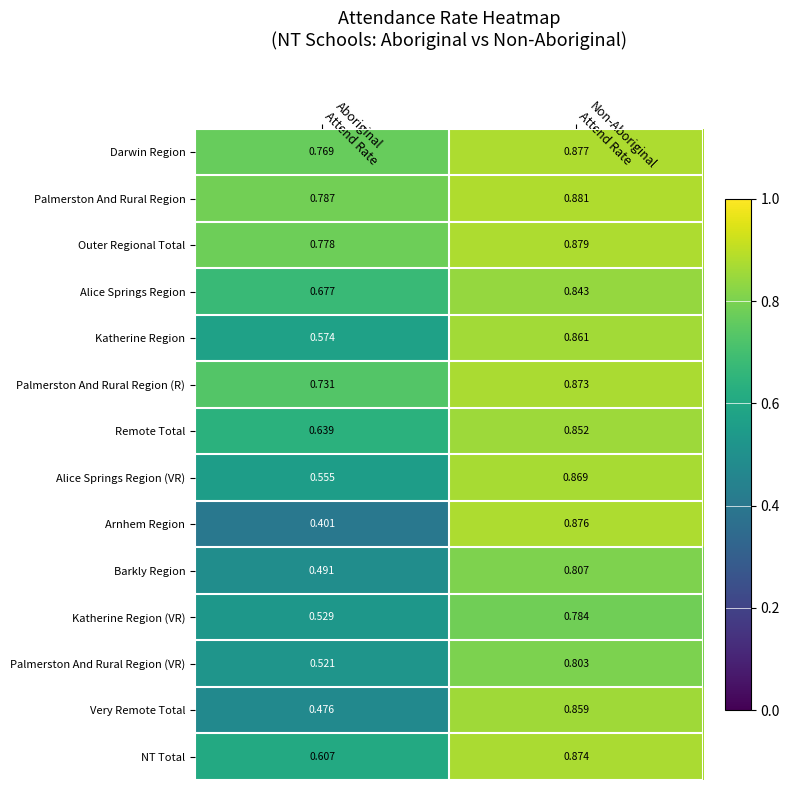

Which series has the largest range (max minus min)?

Arnhem Region